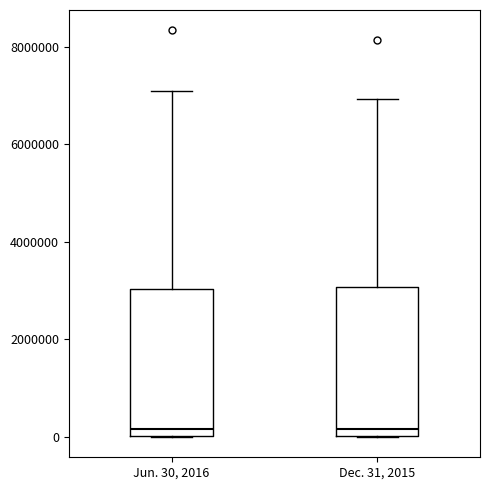

Reading left to right, read every box against the y-axis: the position of its median line, the range the box covers, and the ends of its whiskers. The values are not printed on the chart, so give them approximately, as read against the axis.

Jun. 30, 2016: median 200000, box 0 to 3000000, whiskers 0 to 7000000
Dec. 31, 2015: median 200000, box 0 to 3000000, whiskers 0 to 7000000